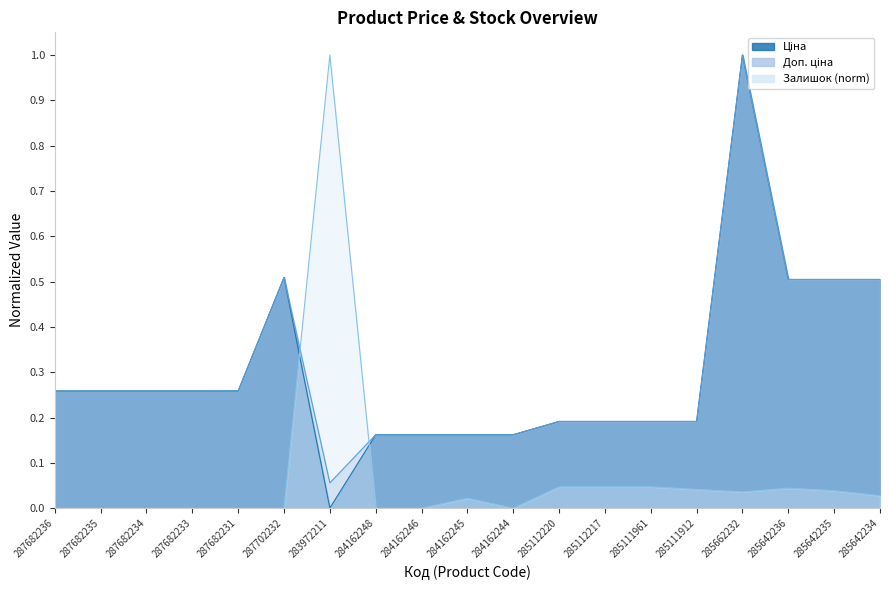

What is the approximate value of Ціна at 284162248?

0.2